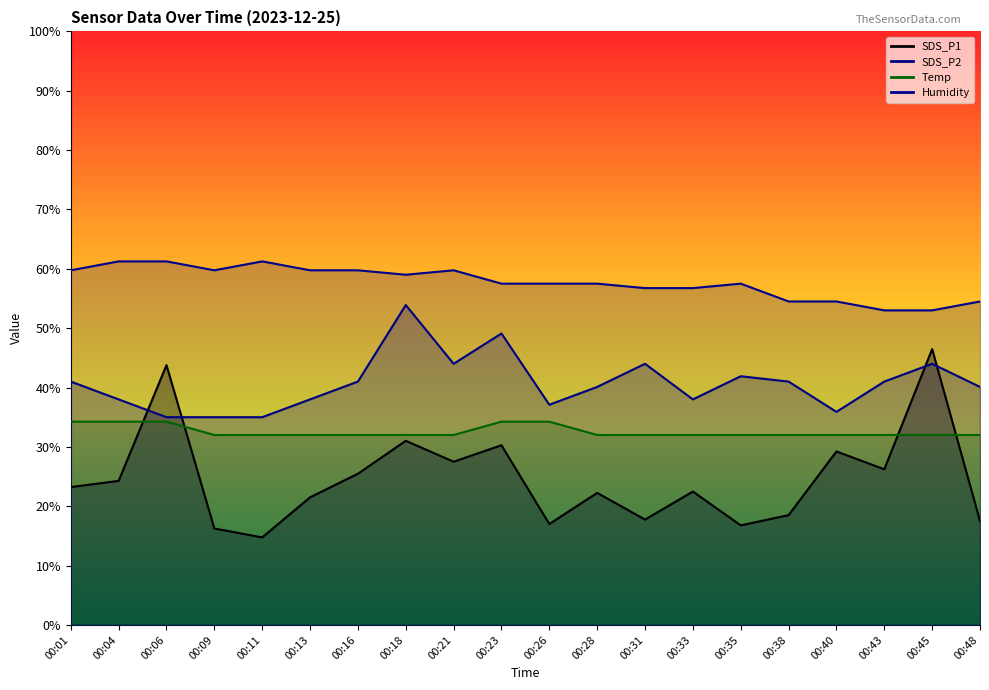

In SDS_P2, how many points are lower than both neighbors (excluding endpoints)?

4